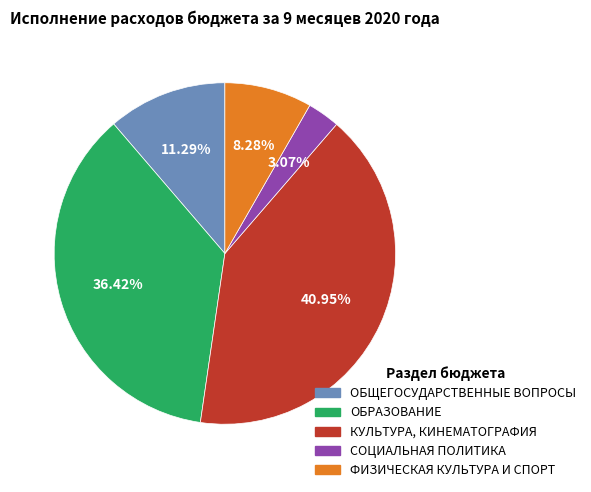

How many segments does this pie chart have?

5